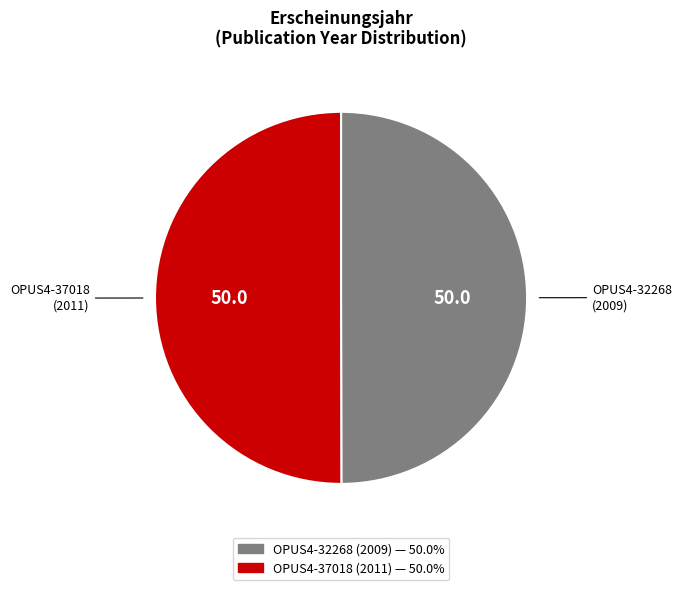

Approximately how many times larger is the value at OPUS4-37018 (2011) compared to OPUS4-32268 (2009)?

1.0